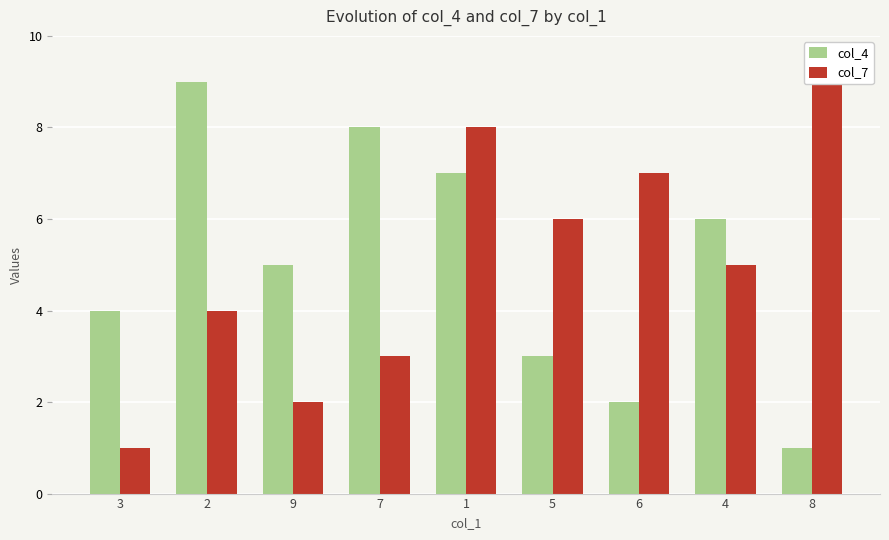

Are the bars grouped side by side (vs. stacked)?

Yes